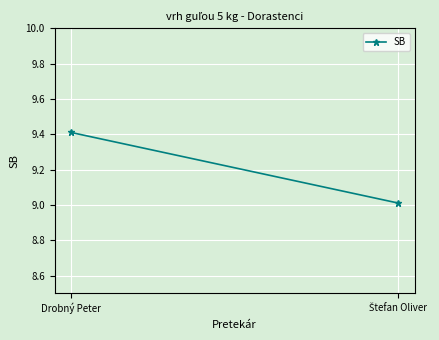

What is the smallest value displayed?

9.0